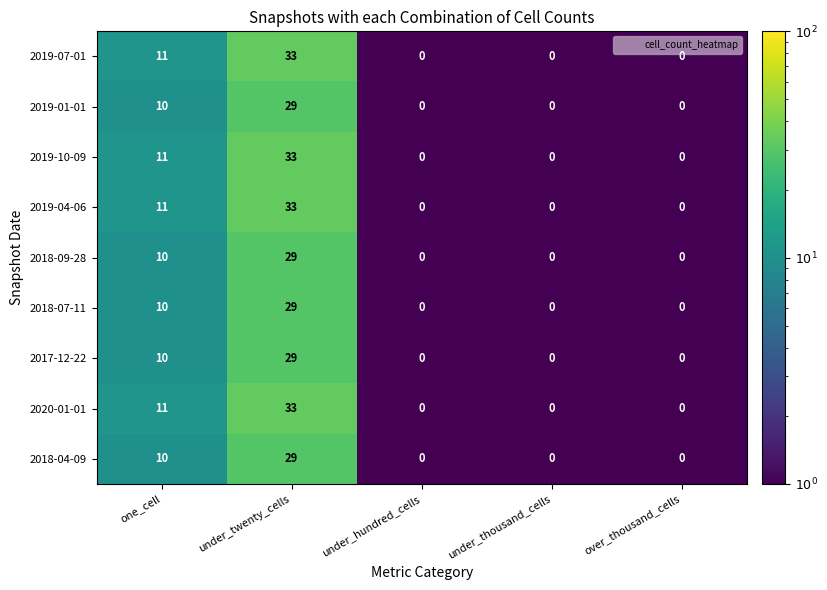

What is the difference between the maximum and second lowest values in the 2018-07-11 series?

29